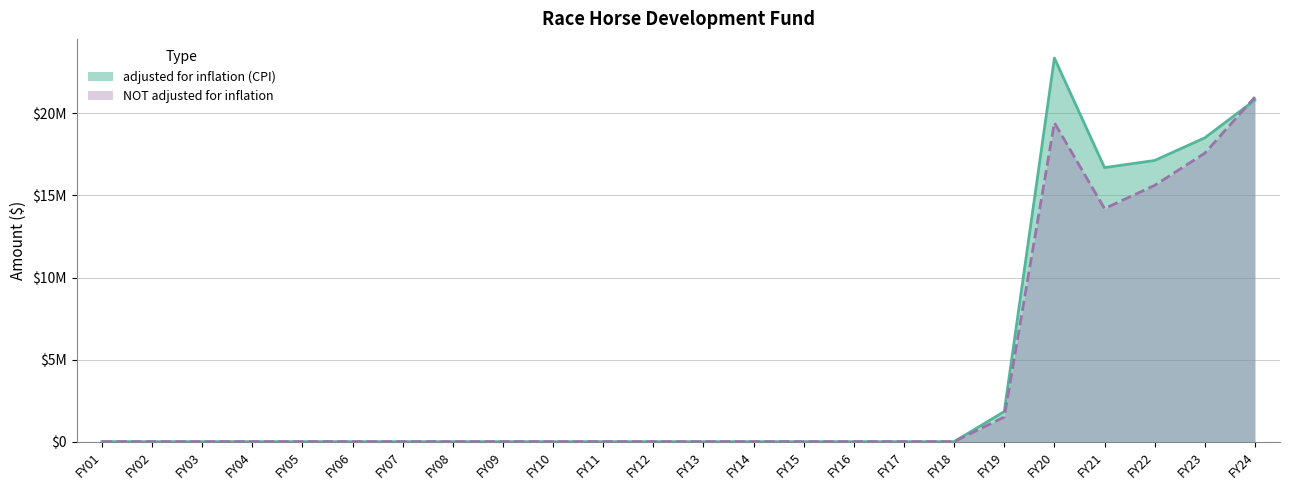

List the labels in order of adjusted for inflation (CPI) value, largest first.

FY20, FY24, FY23, FY22, FY21, FY19, FY01, FY02, FY03, FY04, FY05, FY06, FY07, FY08, FY09, FY10, FY11, FY12, FY13, FY14, FY15, FY16, FY17, FY18